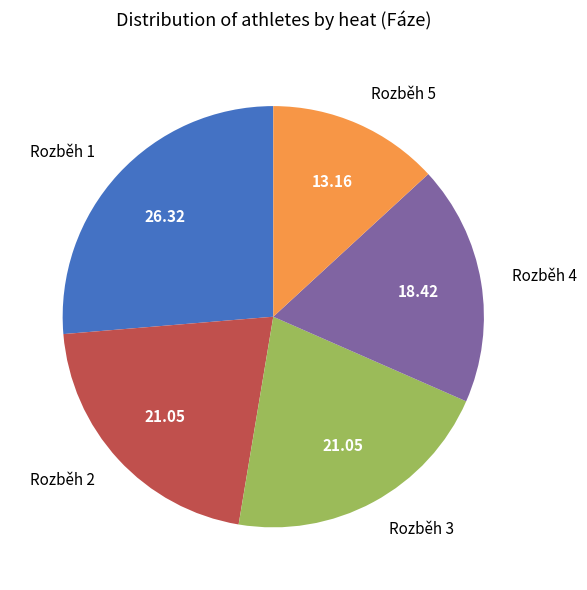

Do Rozběh 5 and Rozběh 3 together represent more than half of the pie?

No